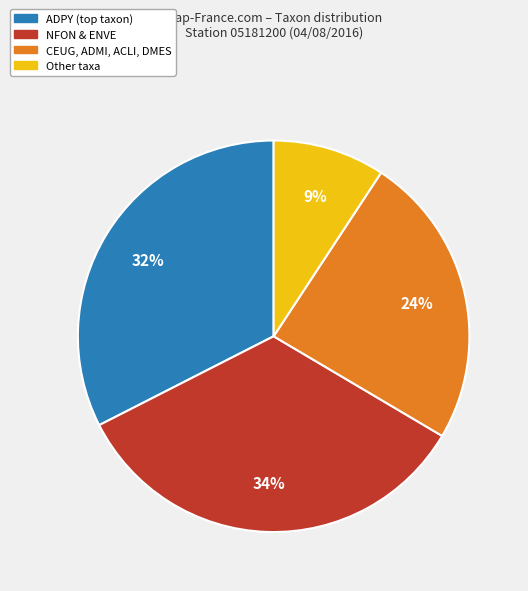

Is there a majority slice in this chart?

No